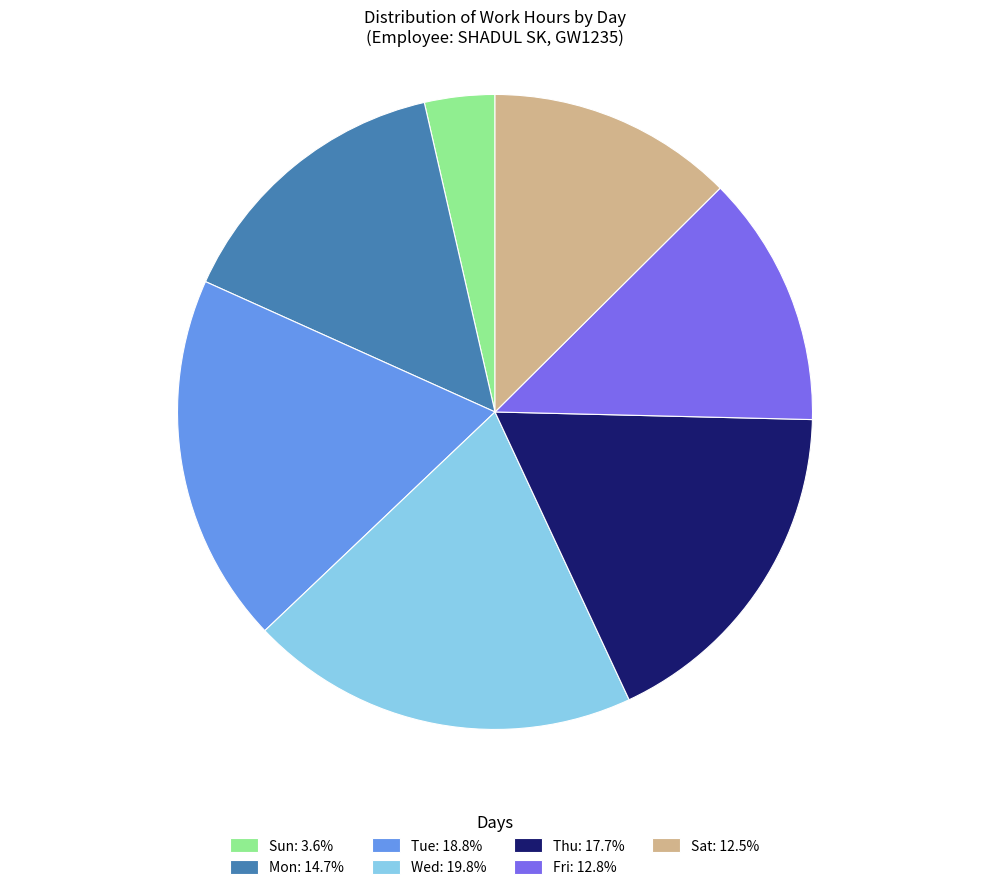

How many segments does this pie chart have?

7